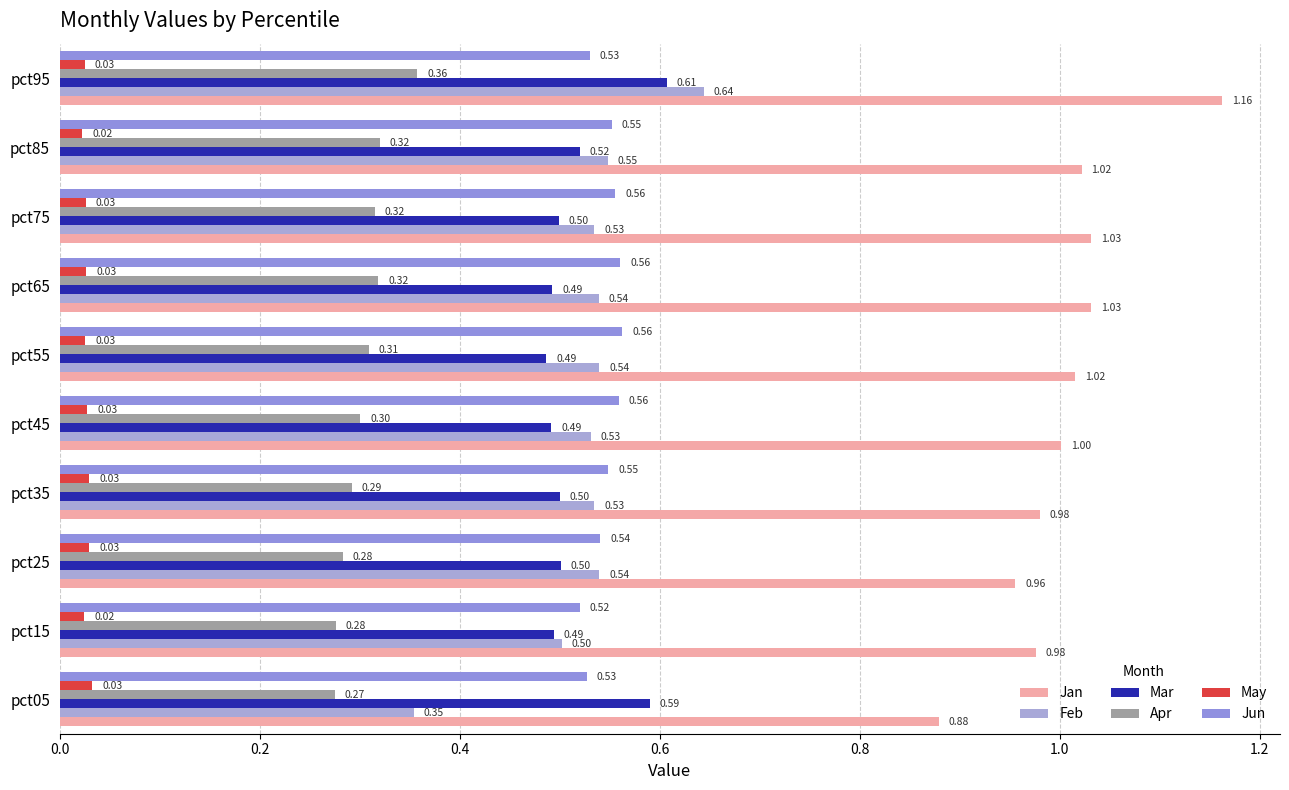

At which category is the sum across all series the highest?

pct95